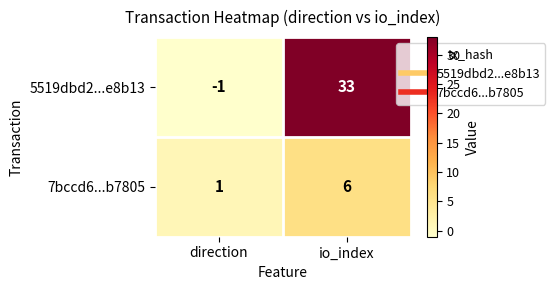

What is the spread (max minus min) of values at io_index?

27